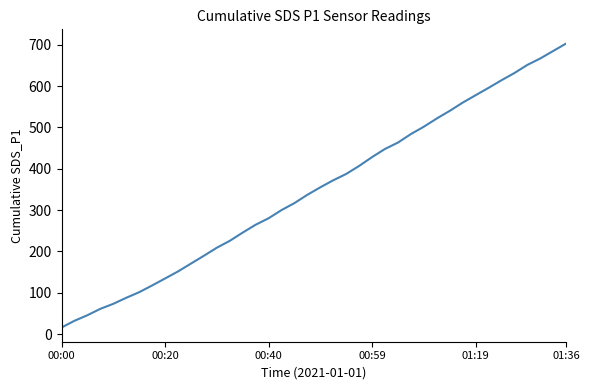

What is the difference between the maximum and minimum values?

686.6